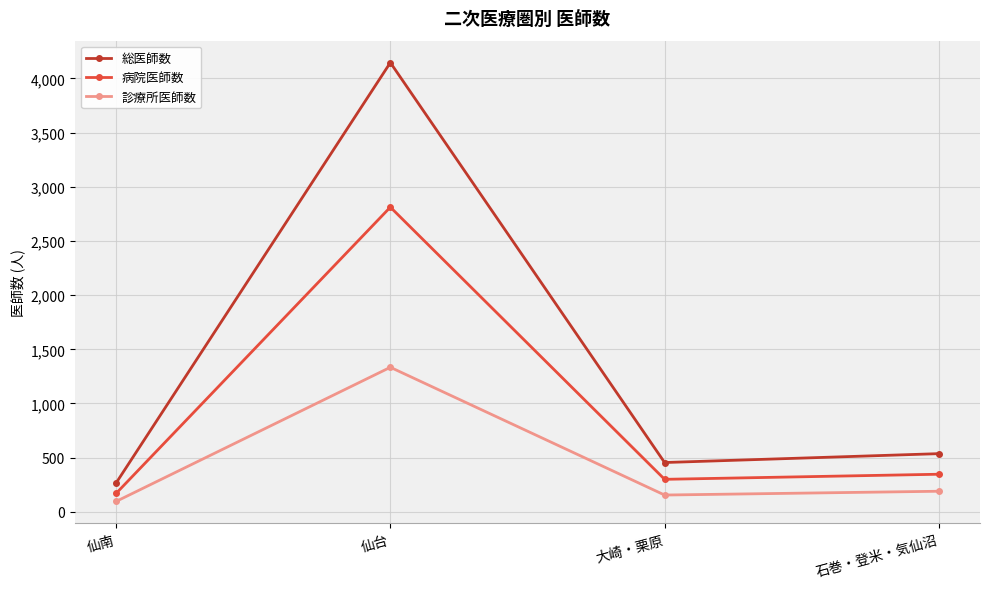

Which category has the lowest value in the 総医師数 series?

仙南